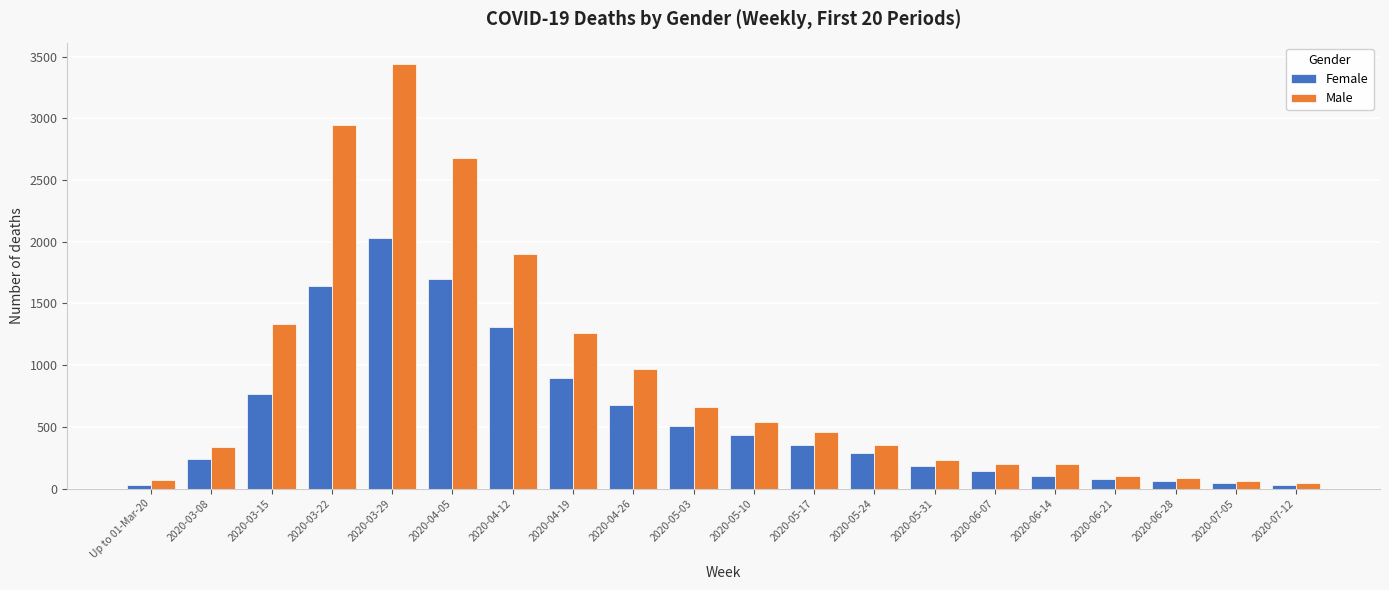

Which series has the largest range (max minus min)?

Male